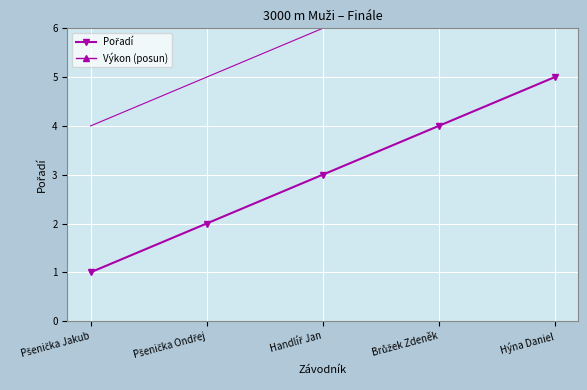

What is the sum of the Pořadí values at Handlíř Jan and Brůžek Zdeněk?

7